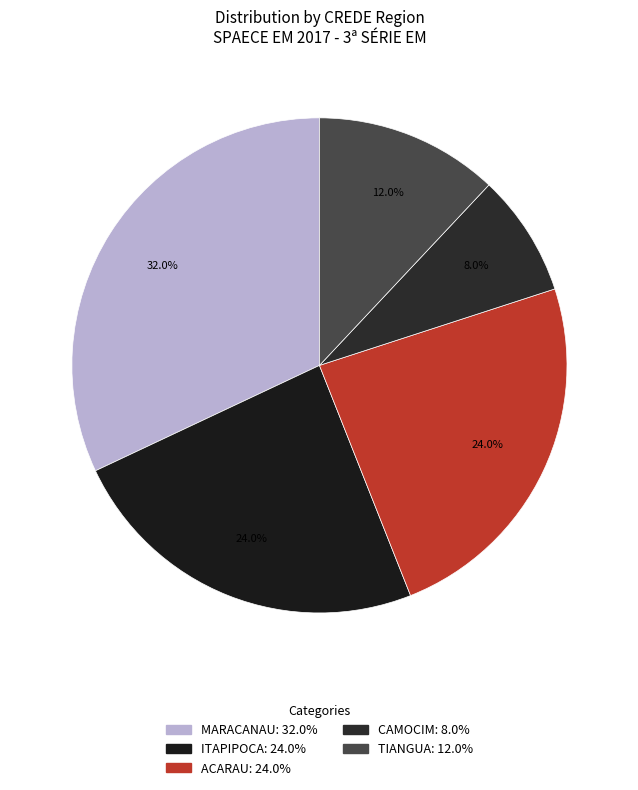

Is it true that TIANGUA is 12% of the pie?

True